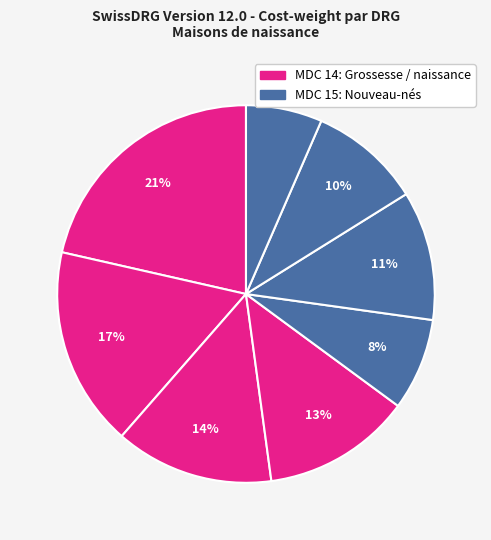

How many slices are in this pie chart?

8